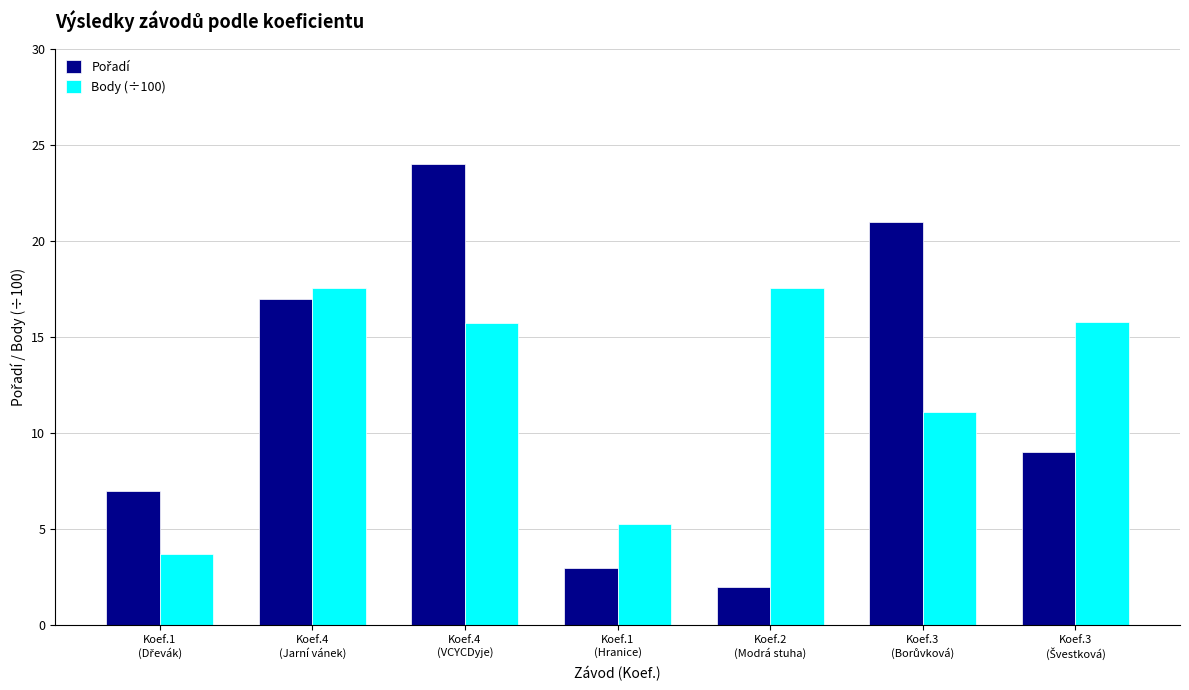

What is the sum of all Body (÷100) values?

86.7